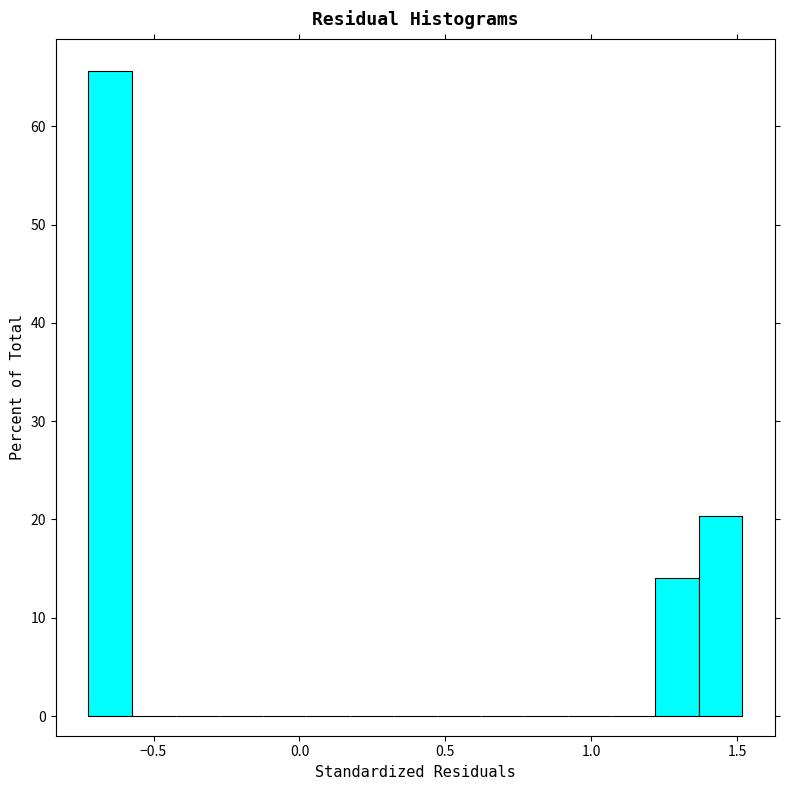

Read against the x-axis, roughly where is the centre of the tallest bar?

-0.65